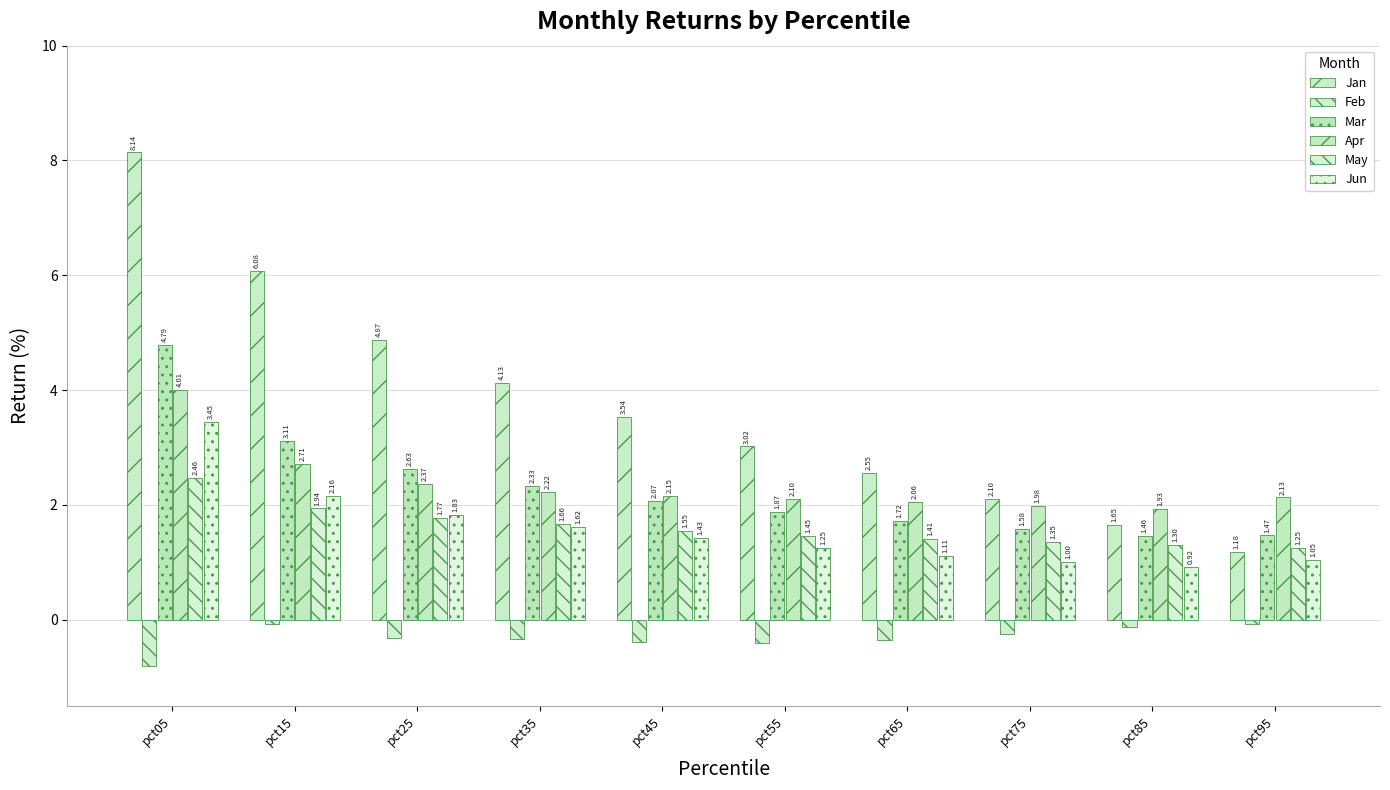

How many data points does each series have?

10